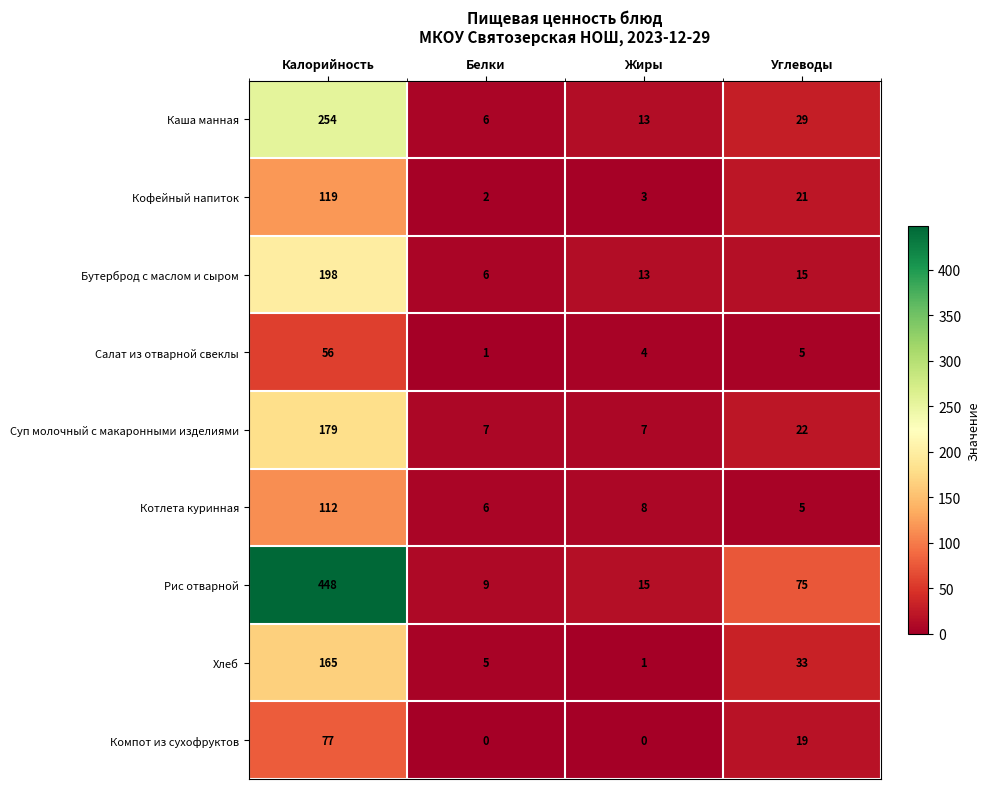

The Компот из сухофруктов series shows 33 at Углеводы. True or false?

False